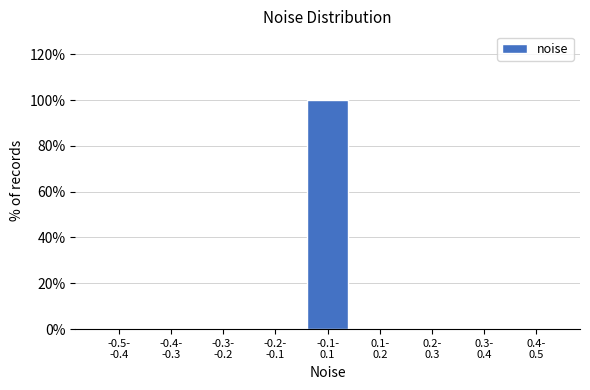

What is the sum of all values?

100